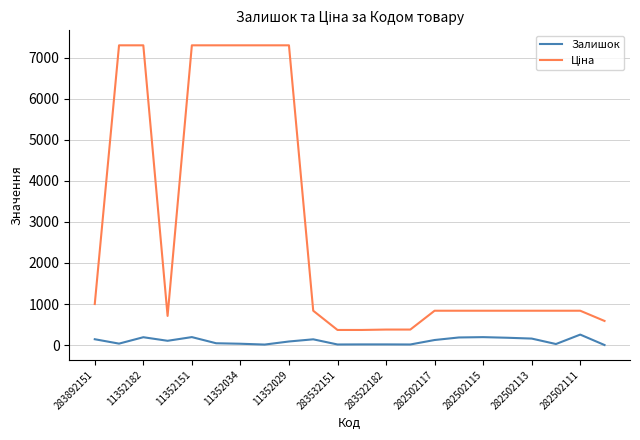

At which category is the sum across all series the highest?

11352151